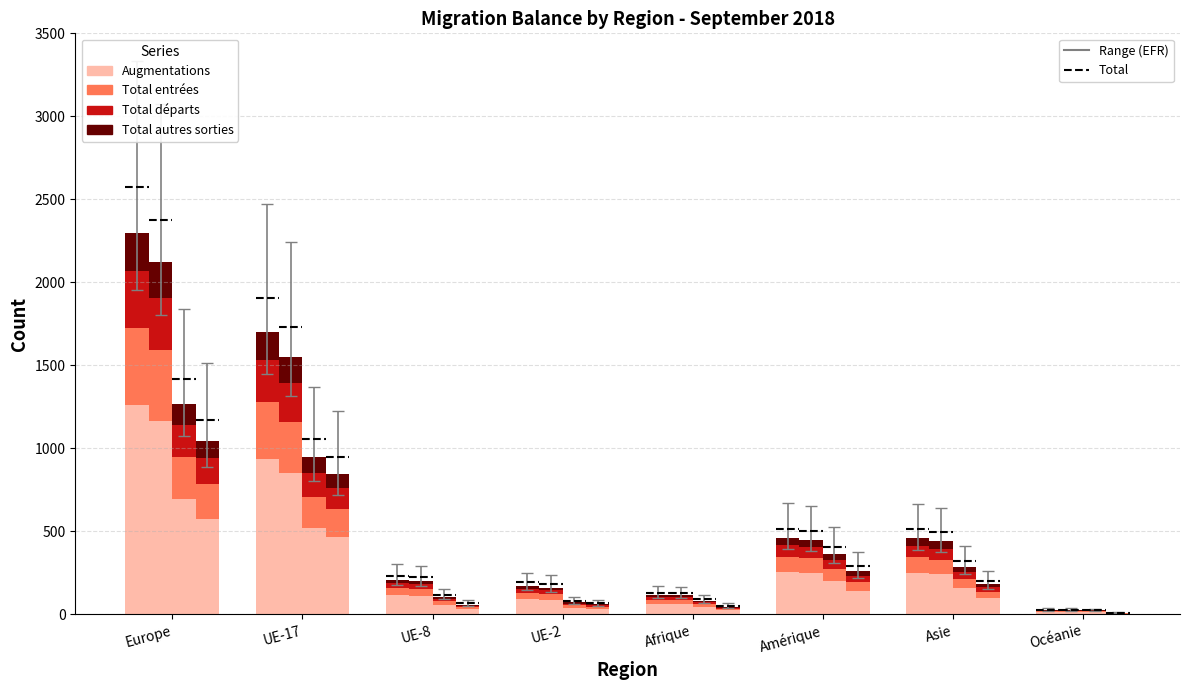

Rank the series by their maximum value, from lowest to highest.

Total autres sorties (col_11), Total départs (col_8), Total entrées (col_2), Augmentations (col_1)